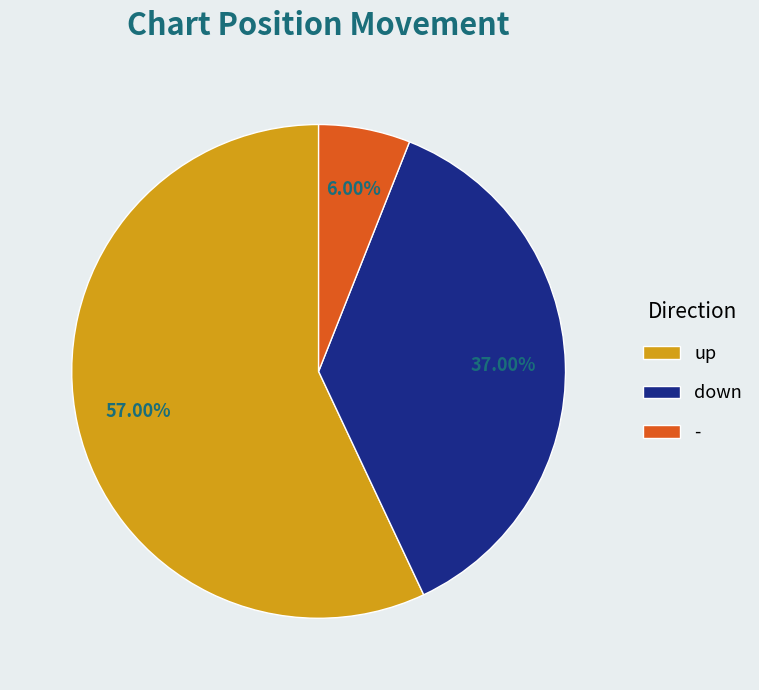

True or false: up accounts for 67% of the total.

False